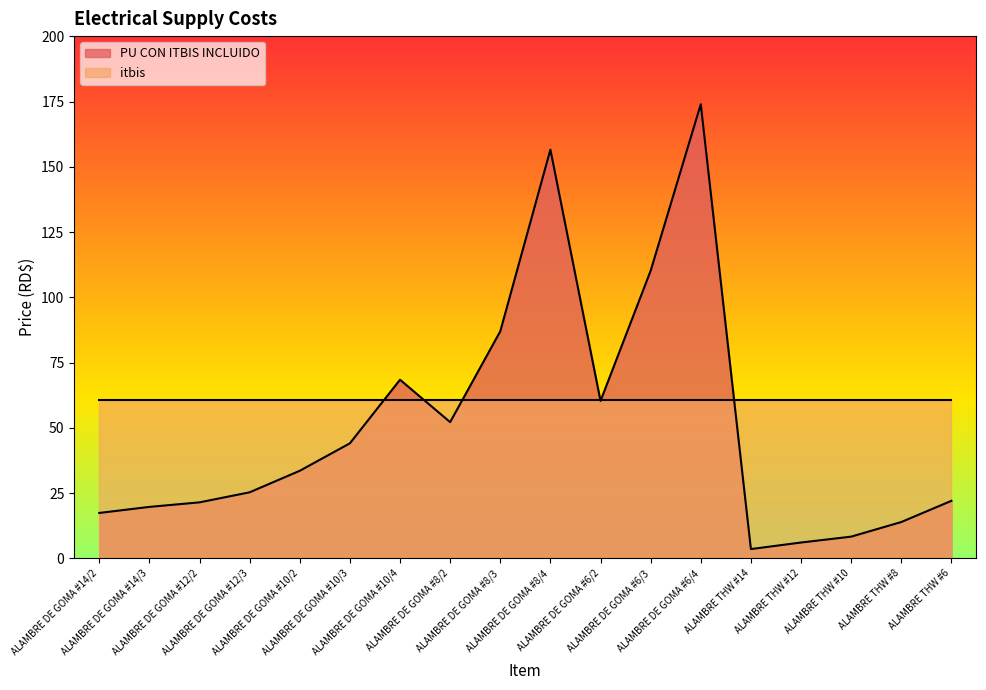

Does the chart have visible grid lines?

No